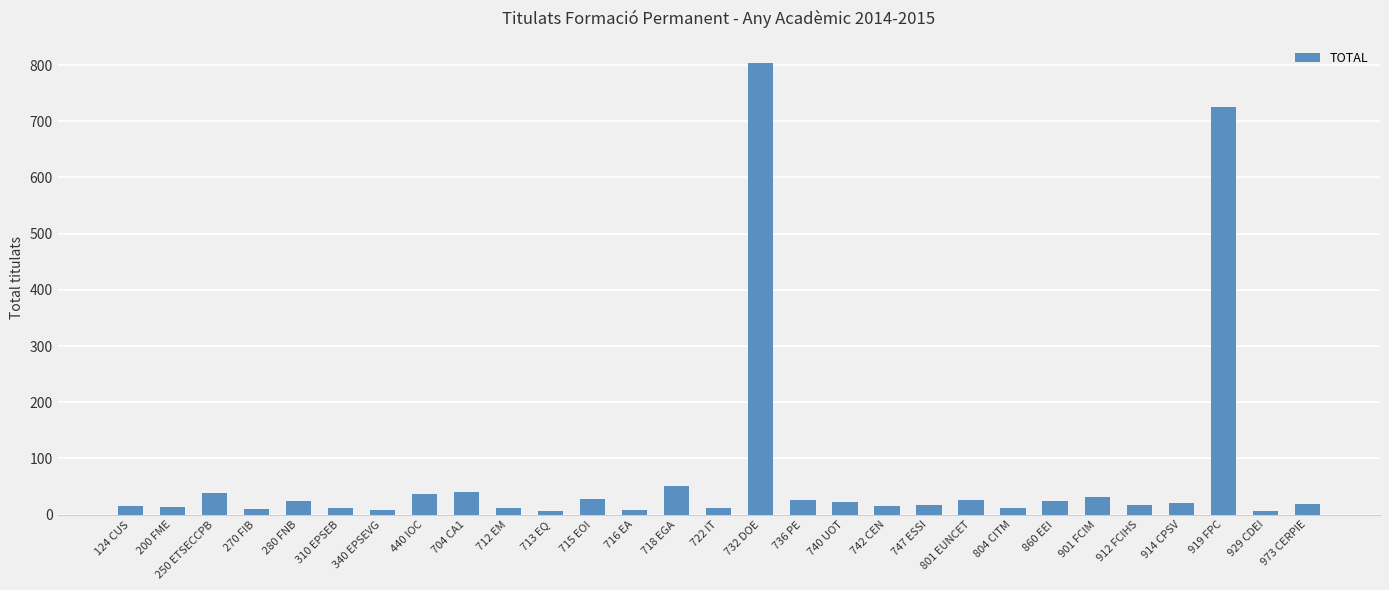

At which label is the value closest to 404?

919 FPC